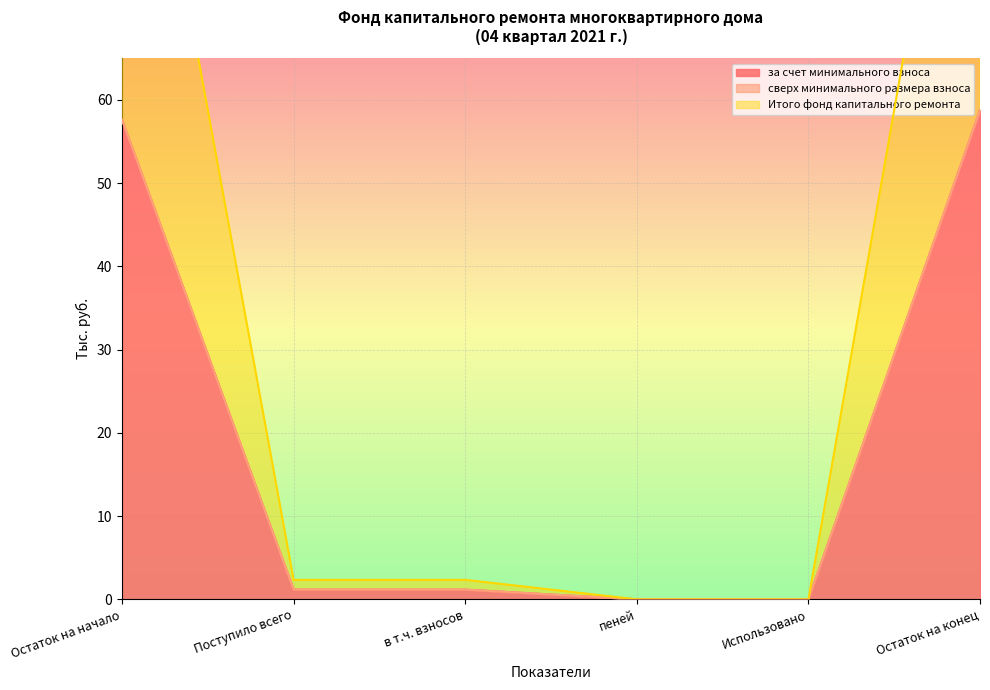

Count the number of categories in the chart.

6